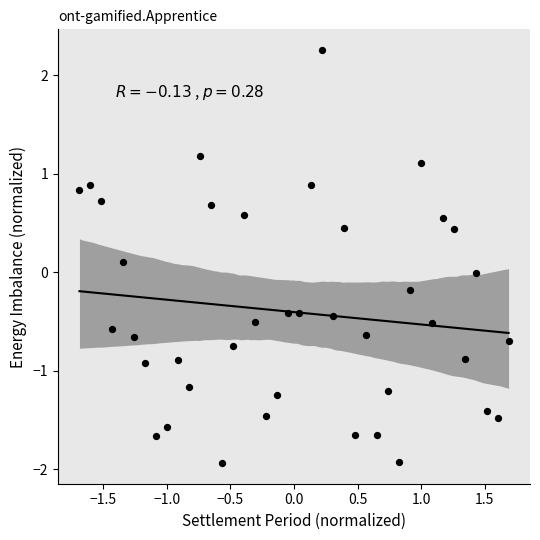

What is the range of Y values (max minus min)?

4.2